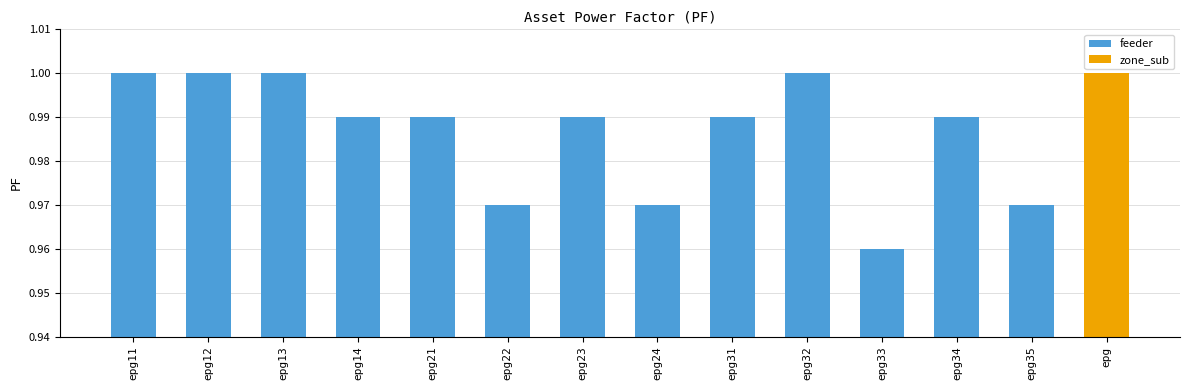

List the labels in order of value, smallest first.

epg33, epg22, epg24, epg35, epg14, epg21, epg23, epg31, epg34, epg11, epg12, epg13, epg32, epg